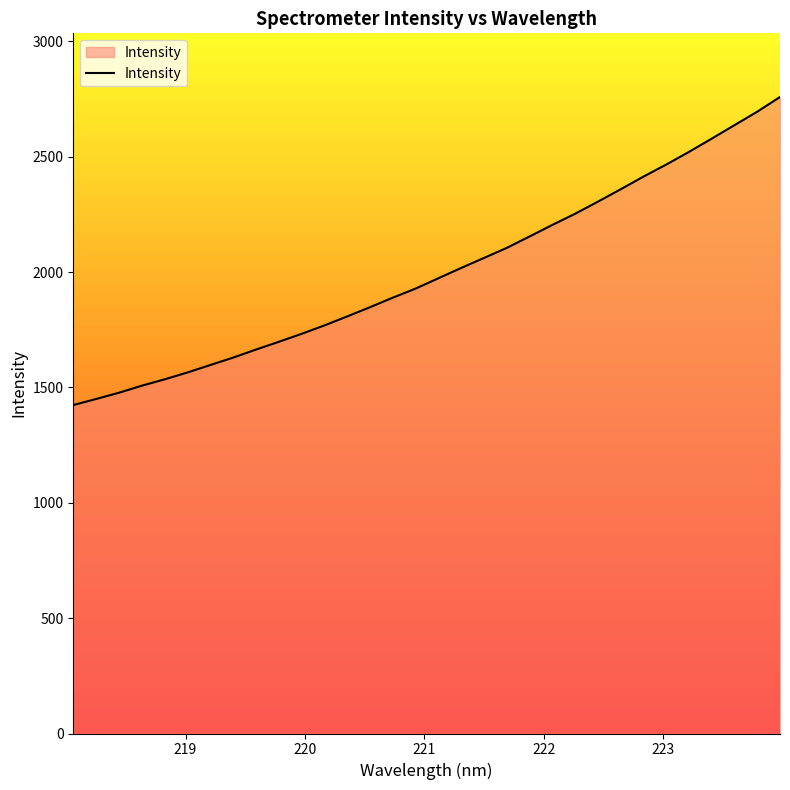

What is the minimum value shown in the chart?

1423.3